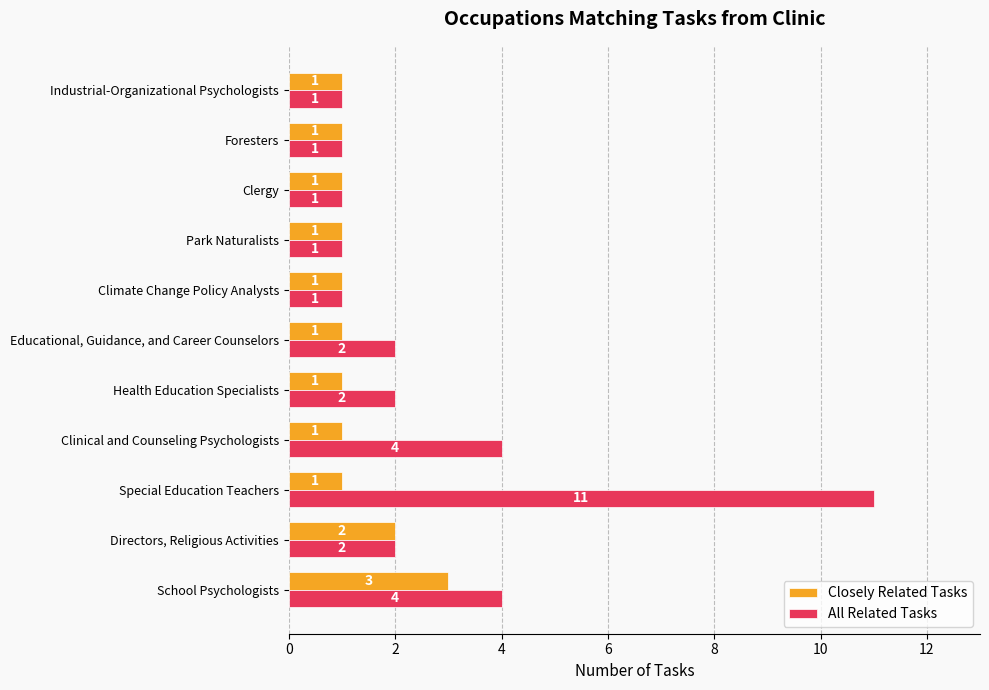

Between Directors, Religious Activities and Educational, Guidance, and Career Counselors, which series saw the biggest shift?

Closely Related Tasks